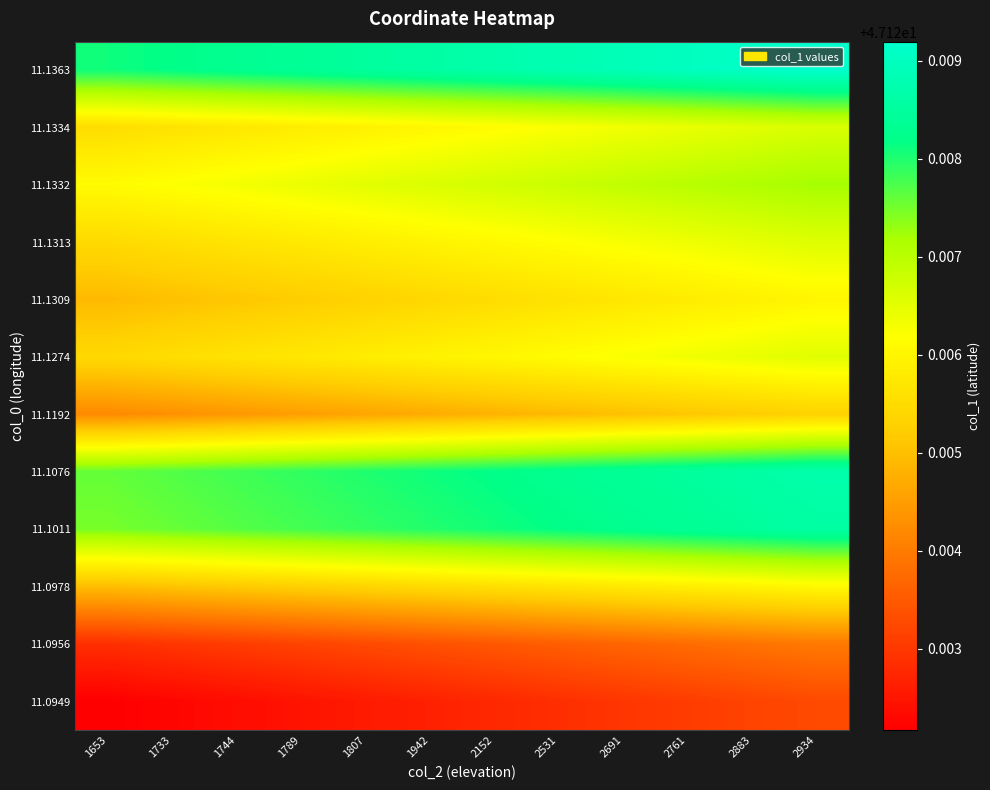

Which category has the highest value across all series?

2934